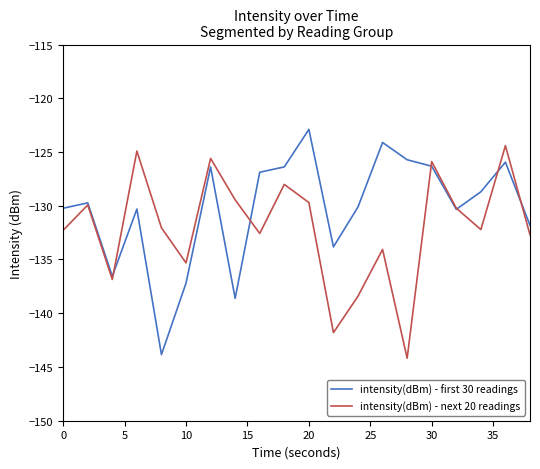

How many interior local valleys does the intensity(dBm) - next 20 readings series have?

6